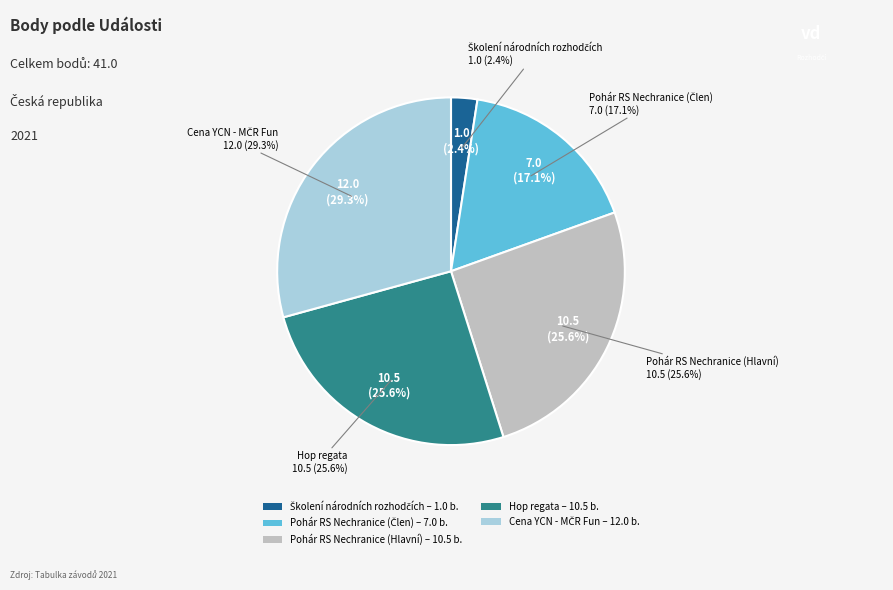

Does any single category account for the majority?

No